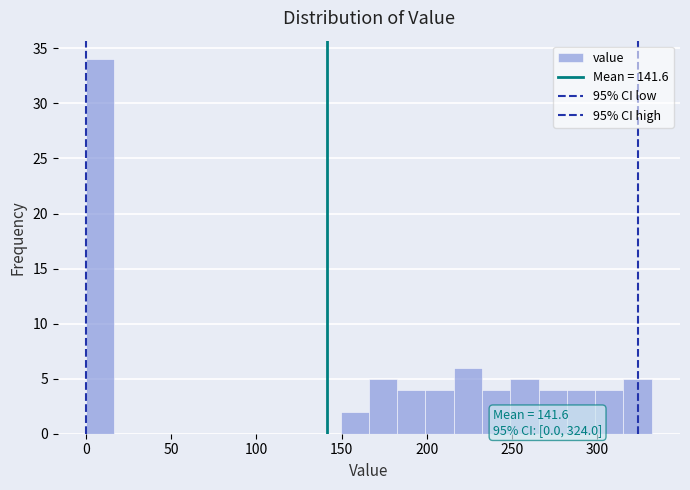

Around what value on the x-axis is the tallest bar? Give the approximate position of its centre, as read against the axis.

10